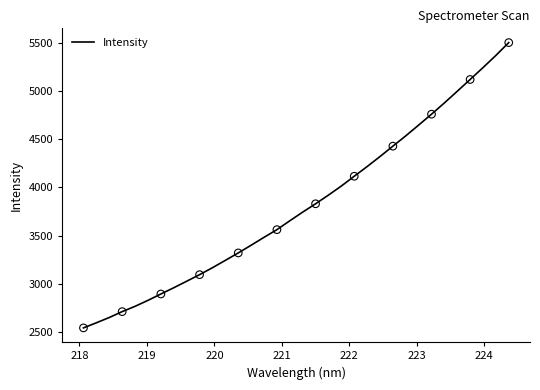

What is the difference between the maximum and minimum values?

2957.3